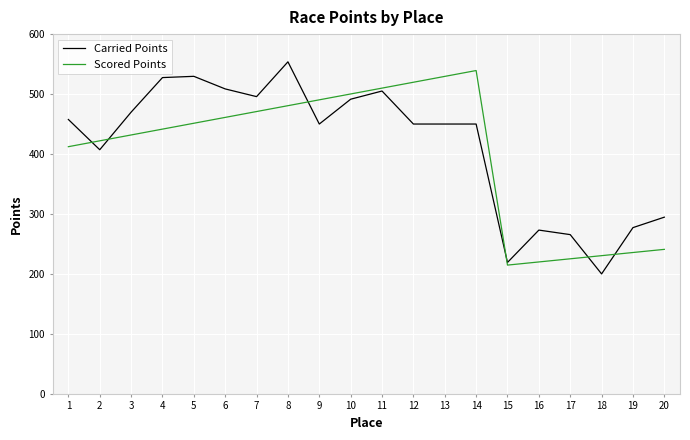

Between 2 and 8, which series saw the biggest shift?

Carried Points